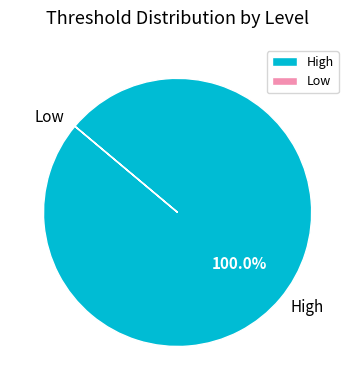

Which slice is the largest?

High